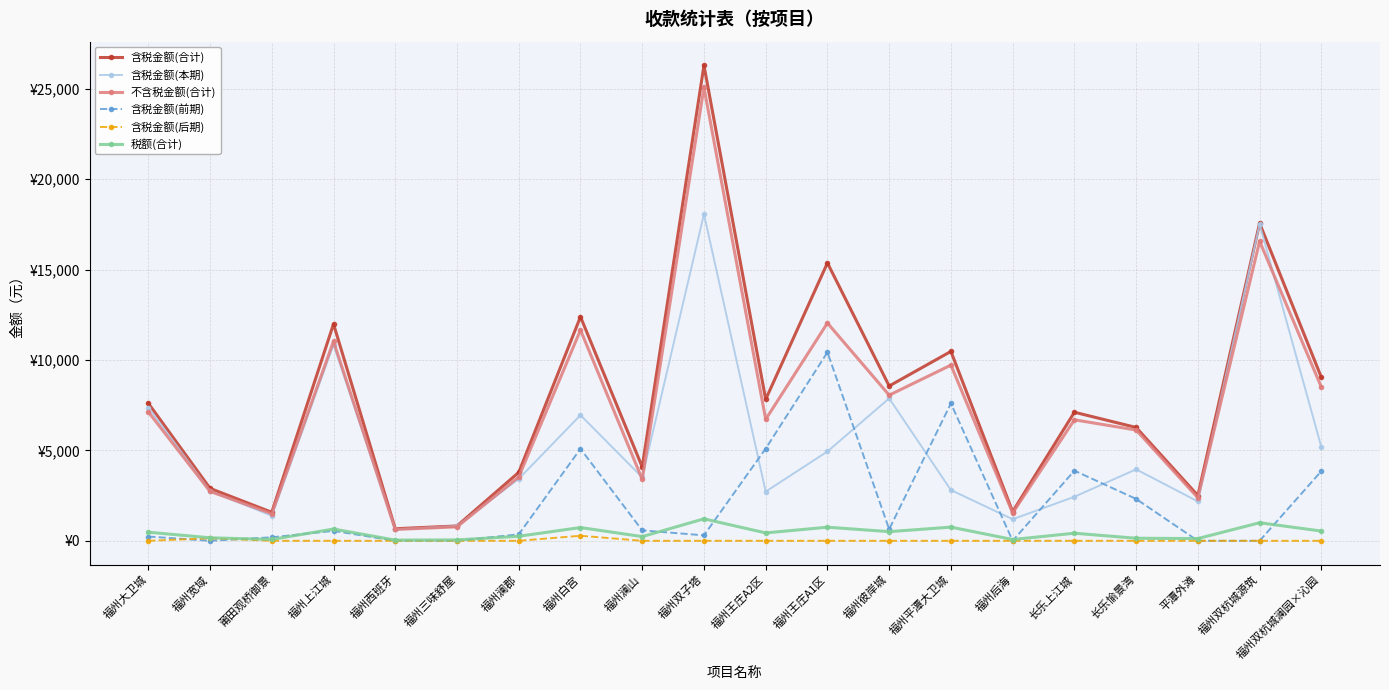

What are all the series names shown in the legend?

含税金额(合计), 含税金额(本期), 不含税金额(合计), 含税金额(前期), 含税金额(后期), 税额(合计)